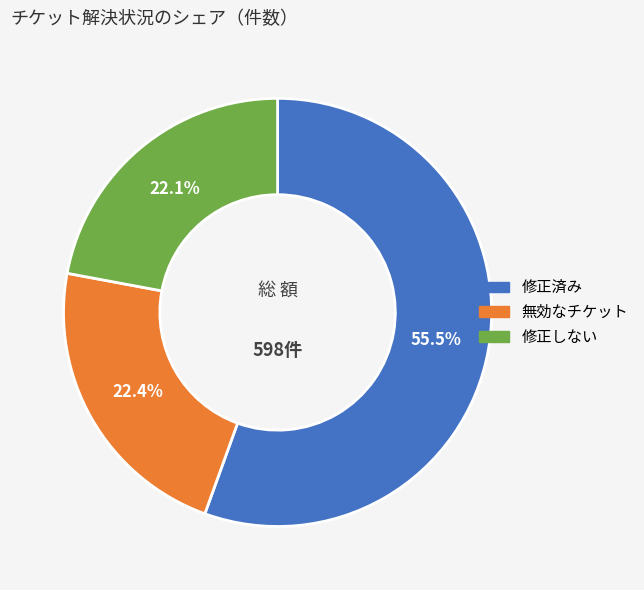

To the nearest percent, what is the average slice percentage?

33%